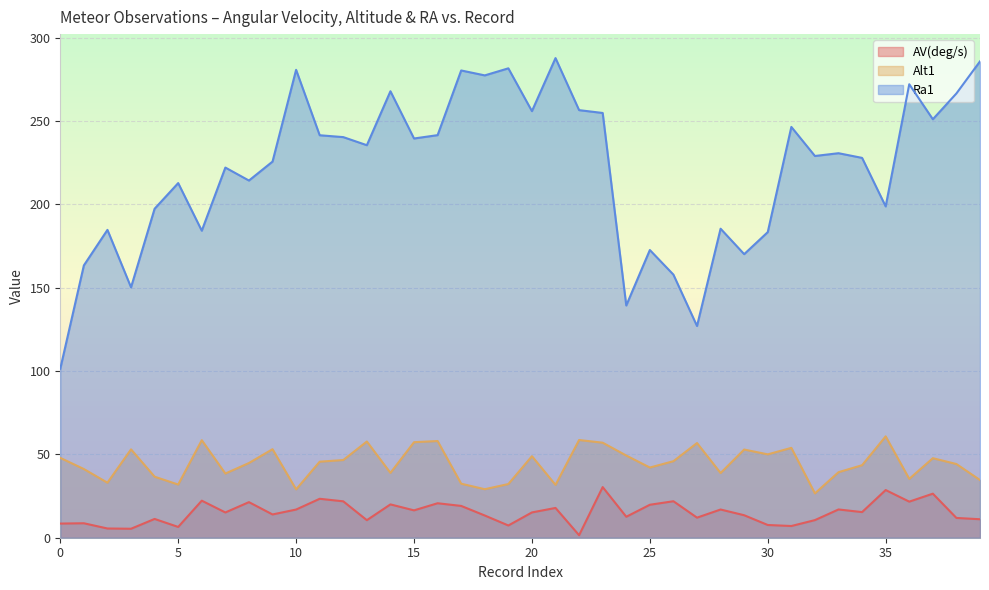

Which has a higher value, 9 or 32?

9